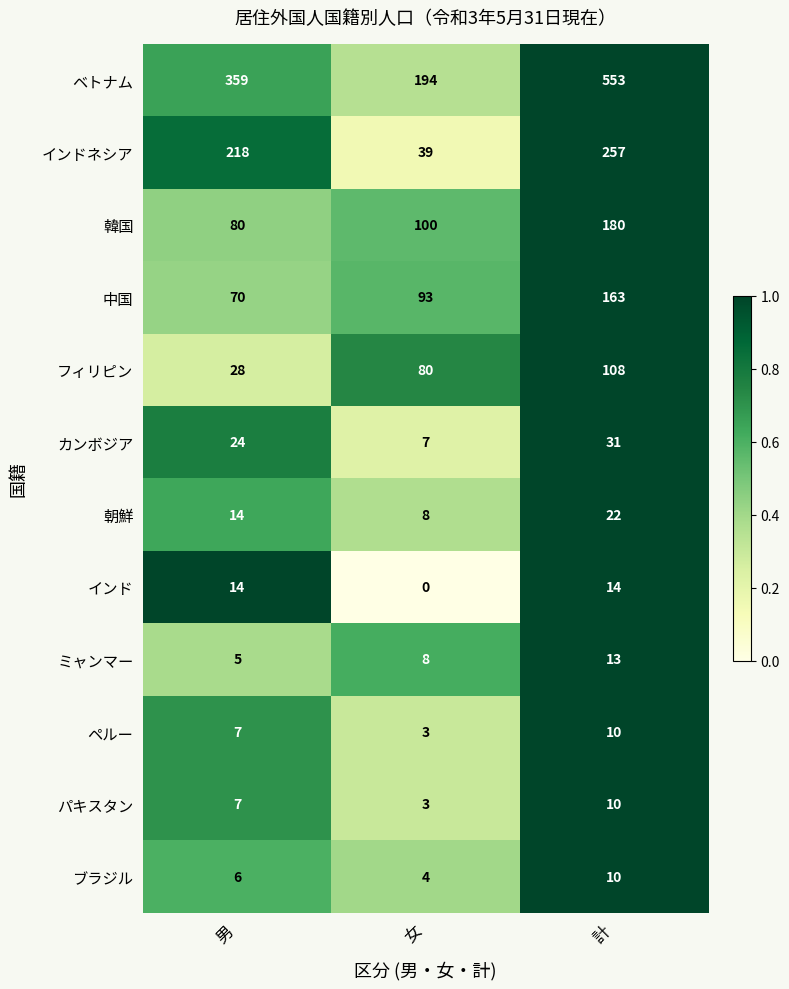

Which category has the highest value across all series?

計